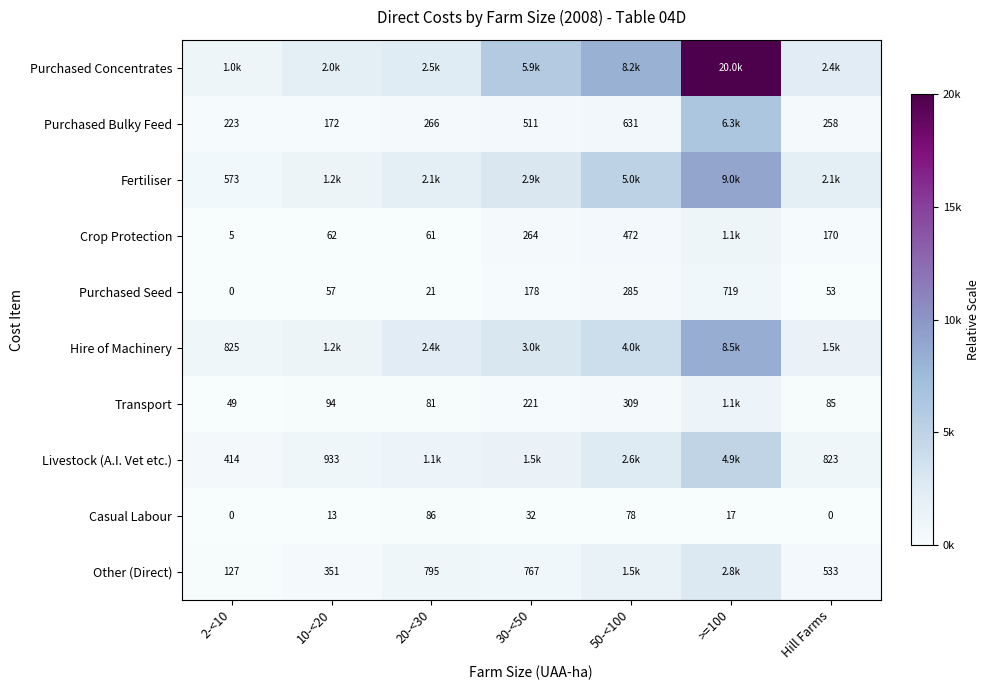

Is the value of Transport at Hill Farms greater than the value of Hire of Machinery at 2-<10?

No